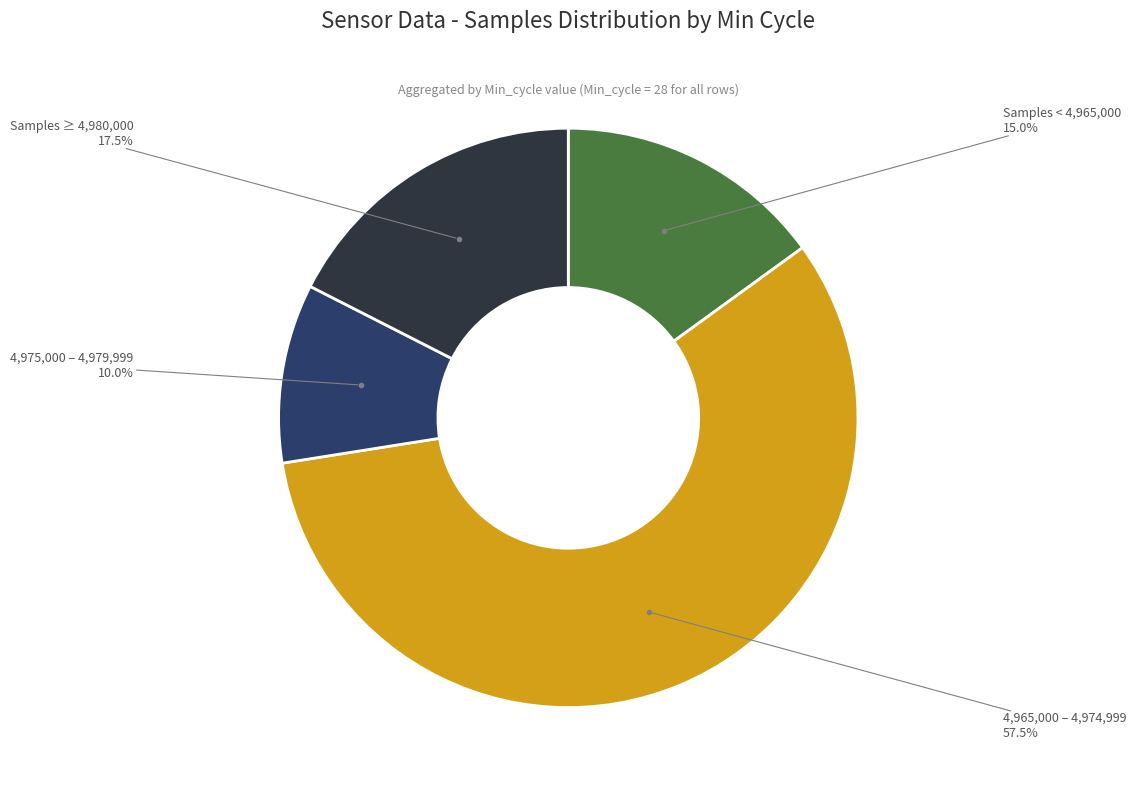

Combined, what portion of the pie is 4,975,000 – 4,979,999 and Samples < 4,965,000?

25.0%